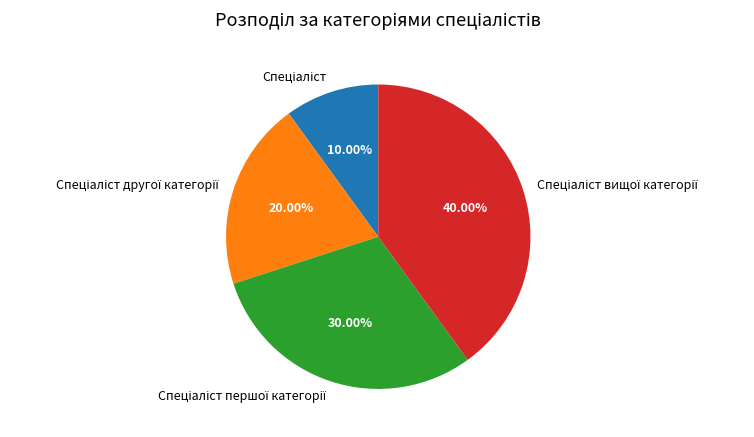

How many segments does this pie chart have?

4